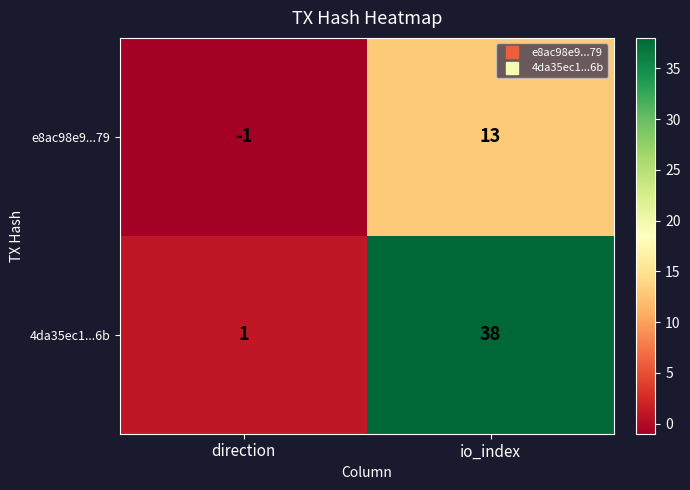

What is the maximum value shown in the chart?

38